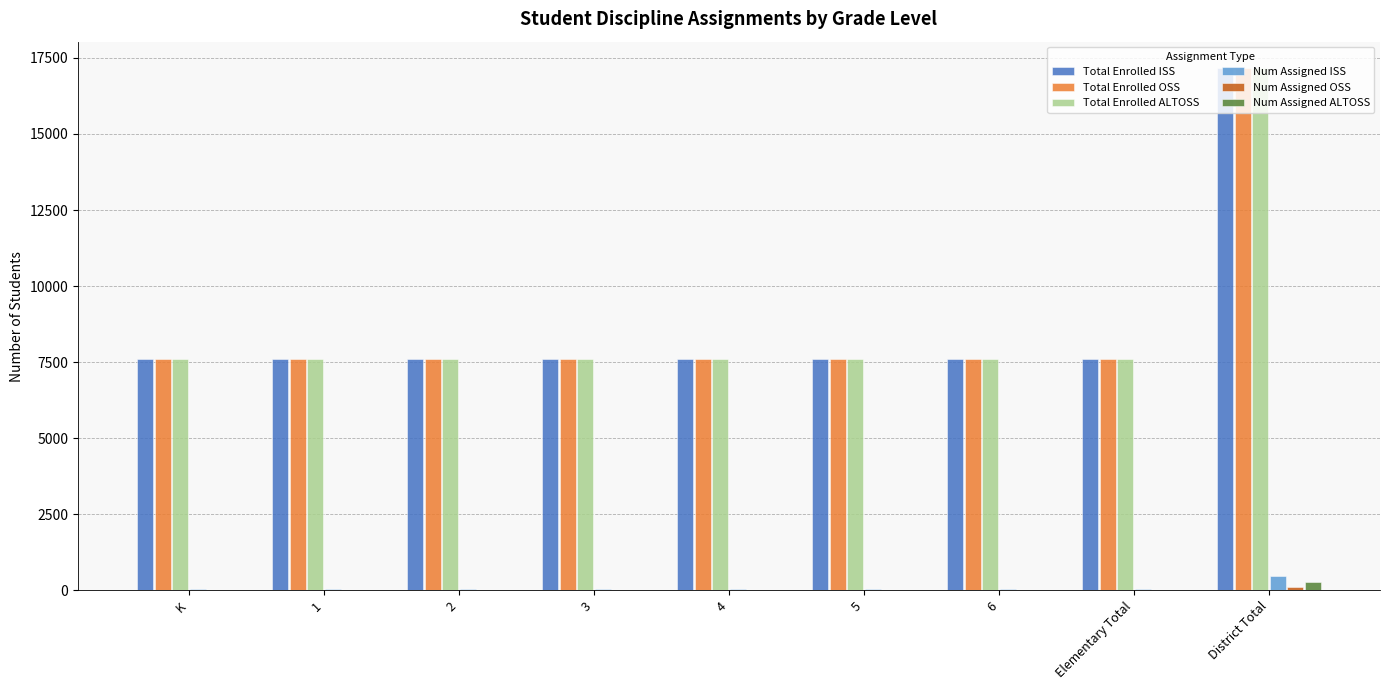

Does the chart contain stacked bars?

No